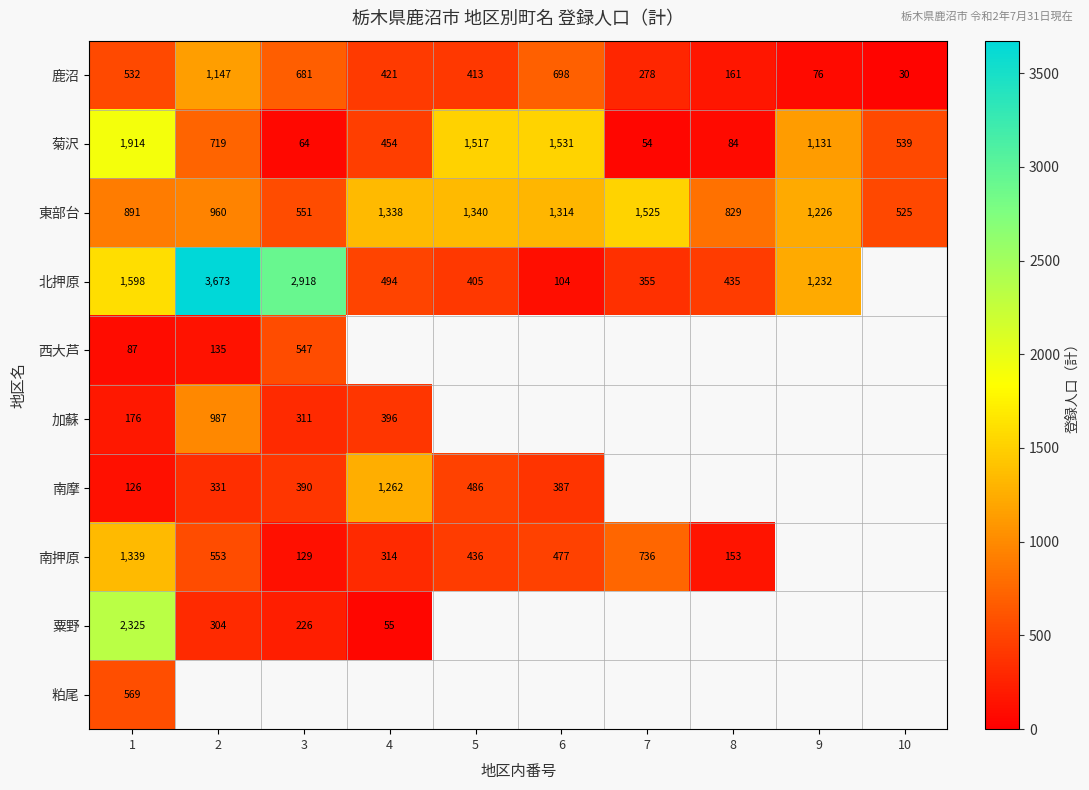

What is the smallest value displayed?

30.0